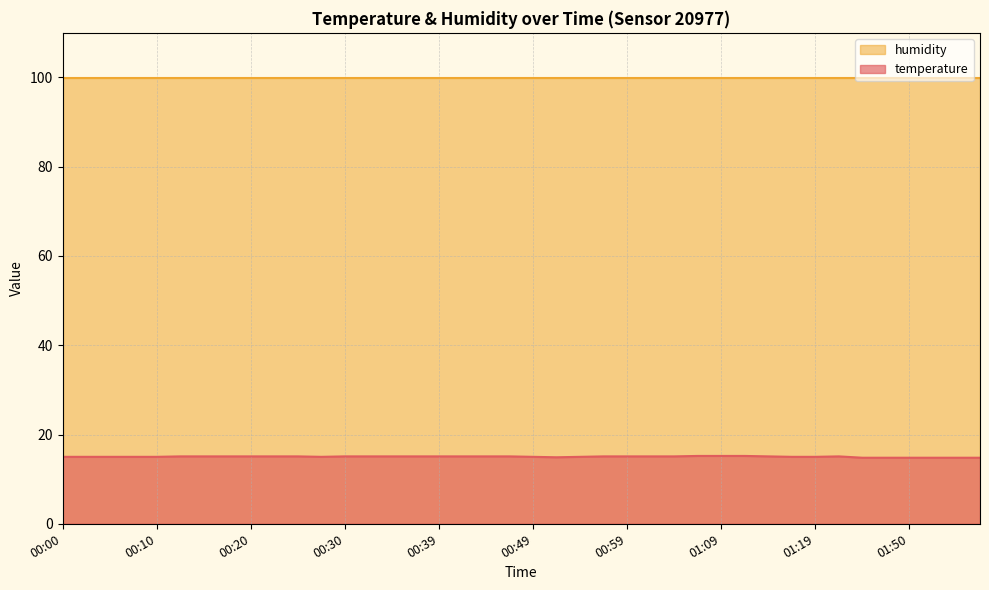

Rank the series by their maximum value, from highest to lowest.

humidity, temperature